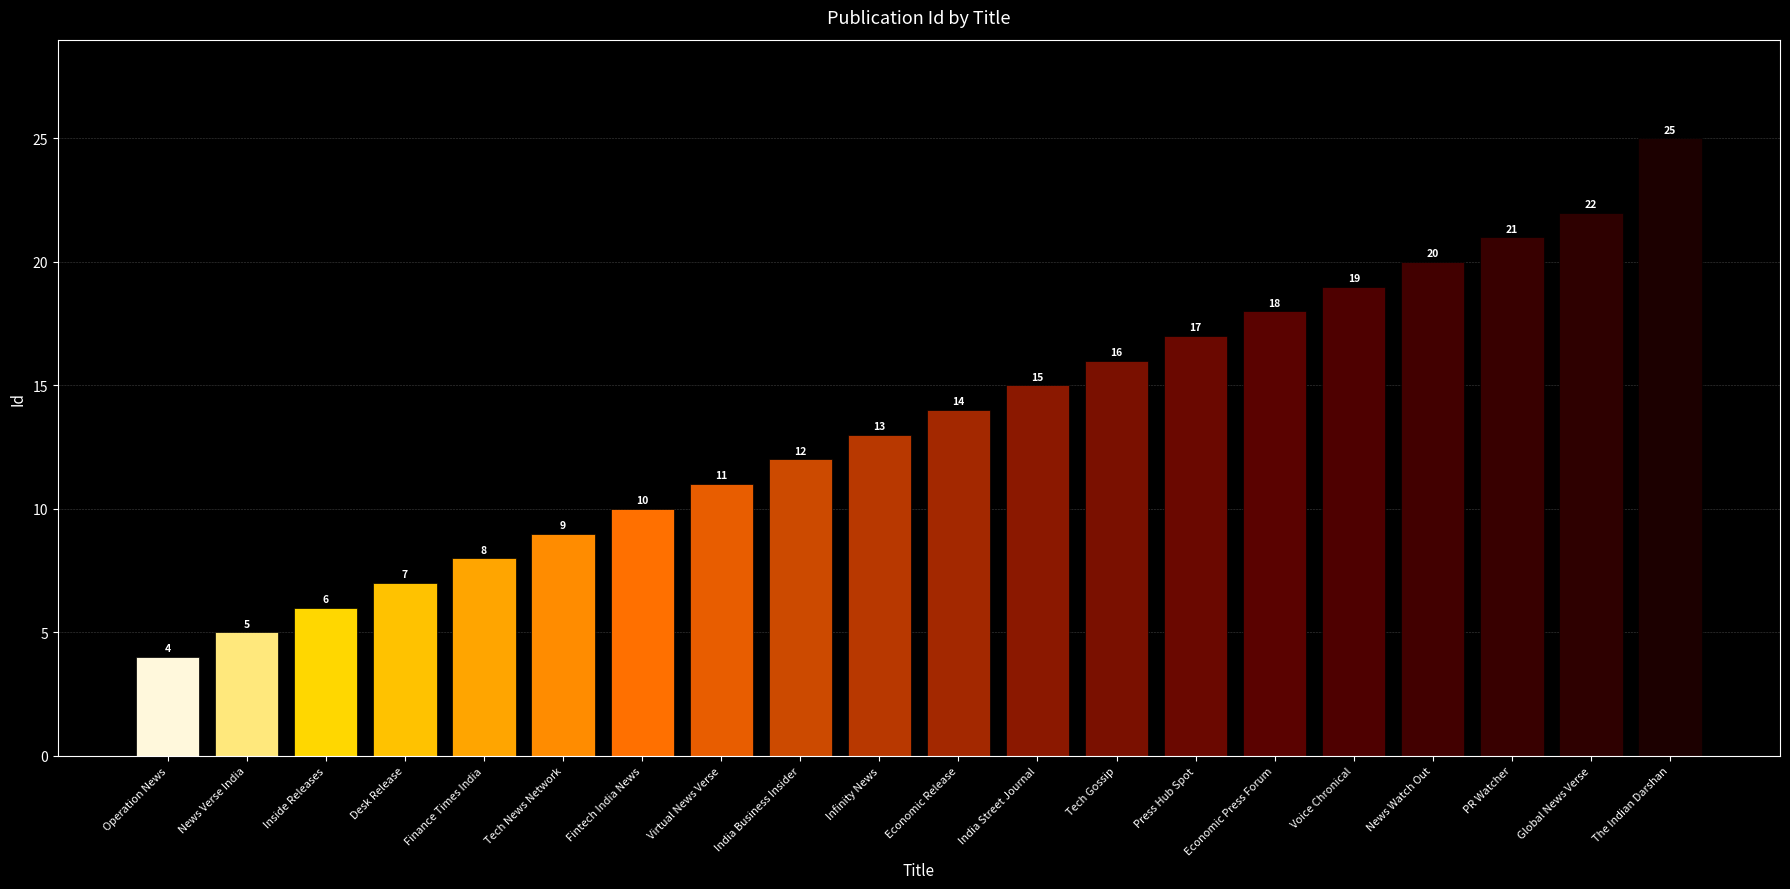

List the labels in order of value, largest first.

The Indian Darshan, Global News Verse, PR Watcher, News Watch Out, Voice Chronical, Economic Press Forum, Press Hub Spot, Tech Gossip, India Street Journal, Economic Release, Infinity News, India Business Insider, Virtual News Verse, Fintech India News, Tech News Network, Finance Times India, Desk Release, Inside Releases, News Verse India, Operation News